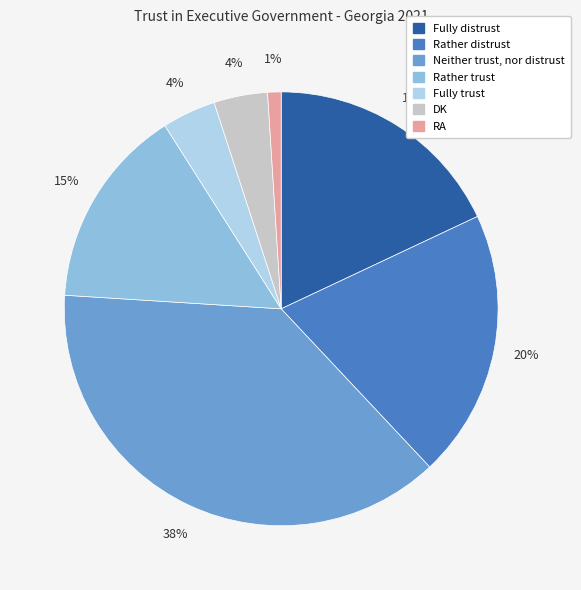

Which category has the biggest portion of the pie?

Neither trust, nor distrust